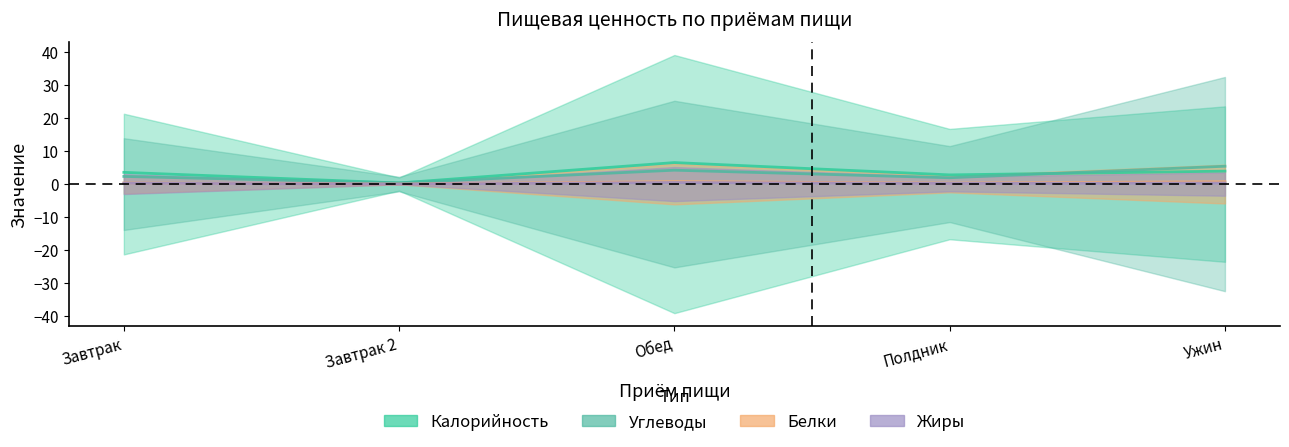

Does the chart display data point markers on the line(s)?

No